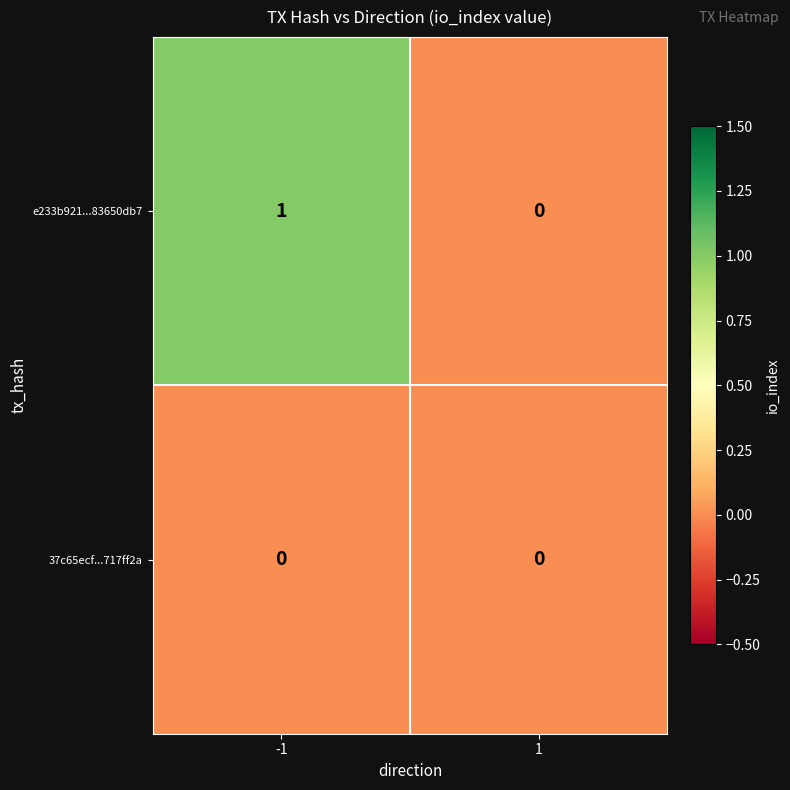

Between -1 and 1, which series saw the biggest shift?

e233b921...83650db7